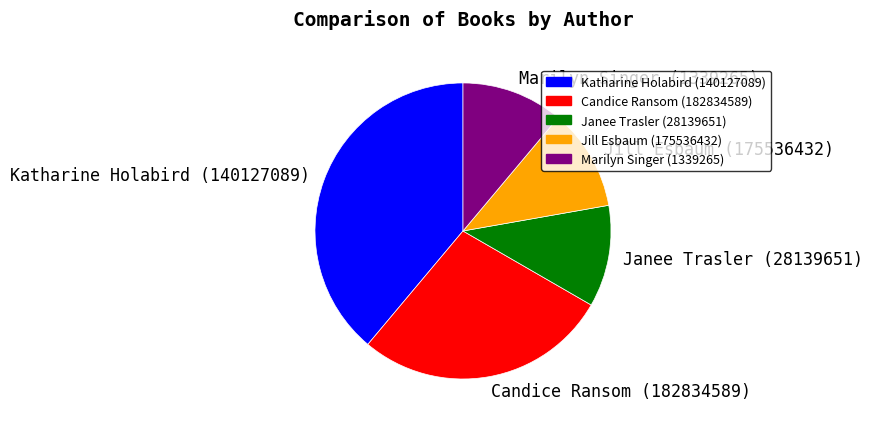

Which category has the biggest portion of the pie?

Katharine Holabird (140127089)